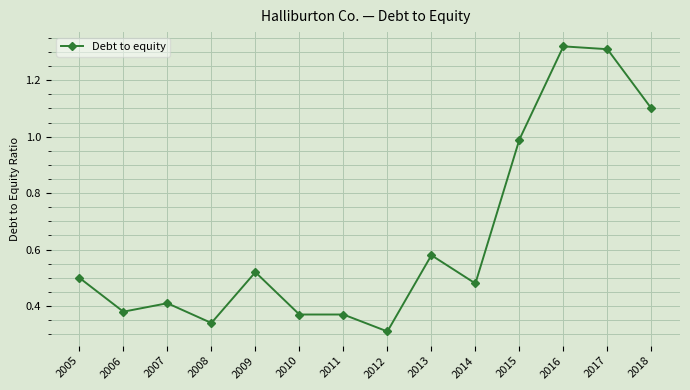

Which category has the lowest value across all series?

2012